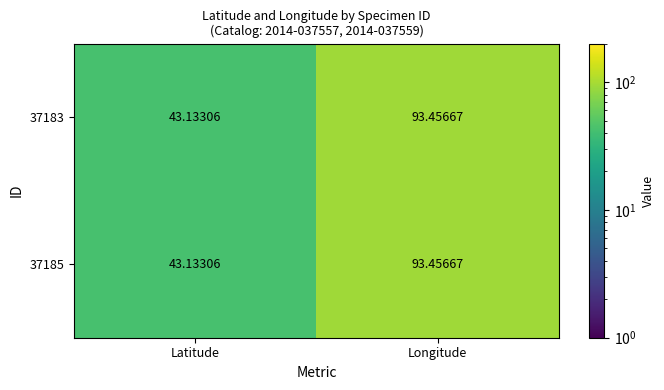

Rank the categories by 37185 value from highest to lowest.

Longitude, Latitude